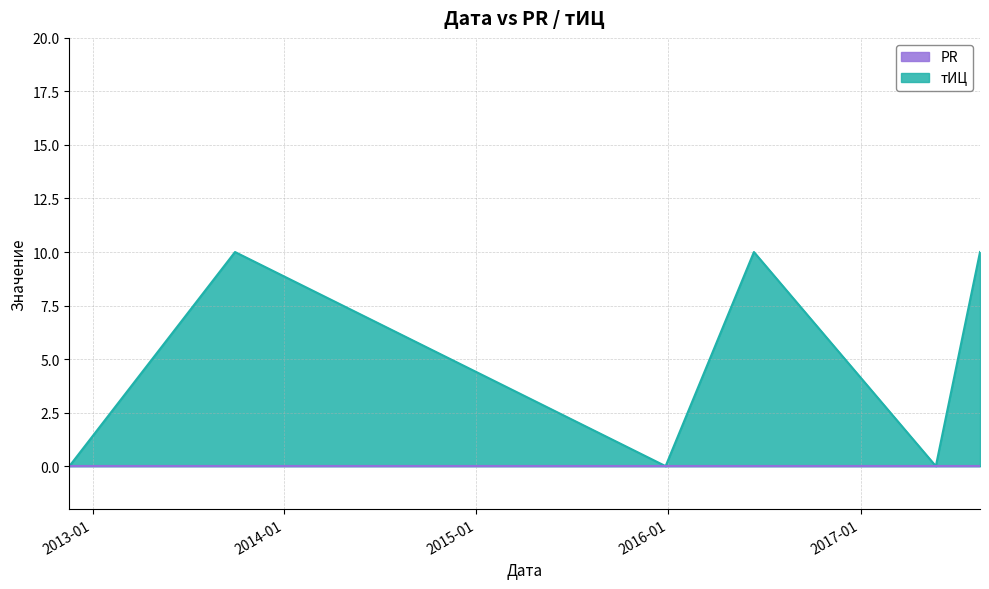

What is the greatest value displayed?

10